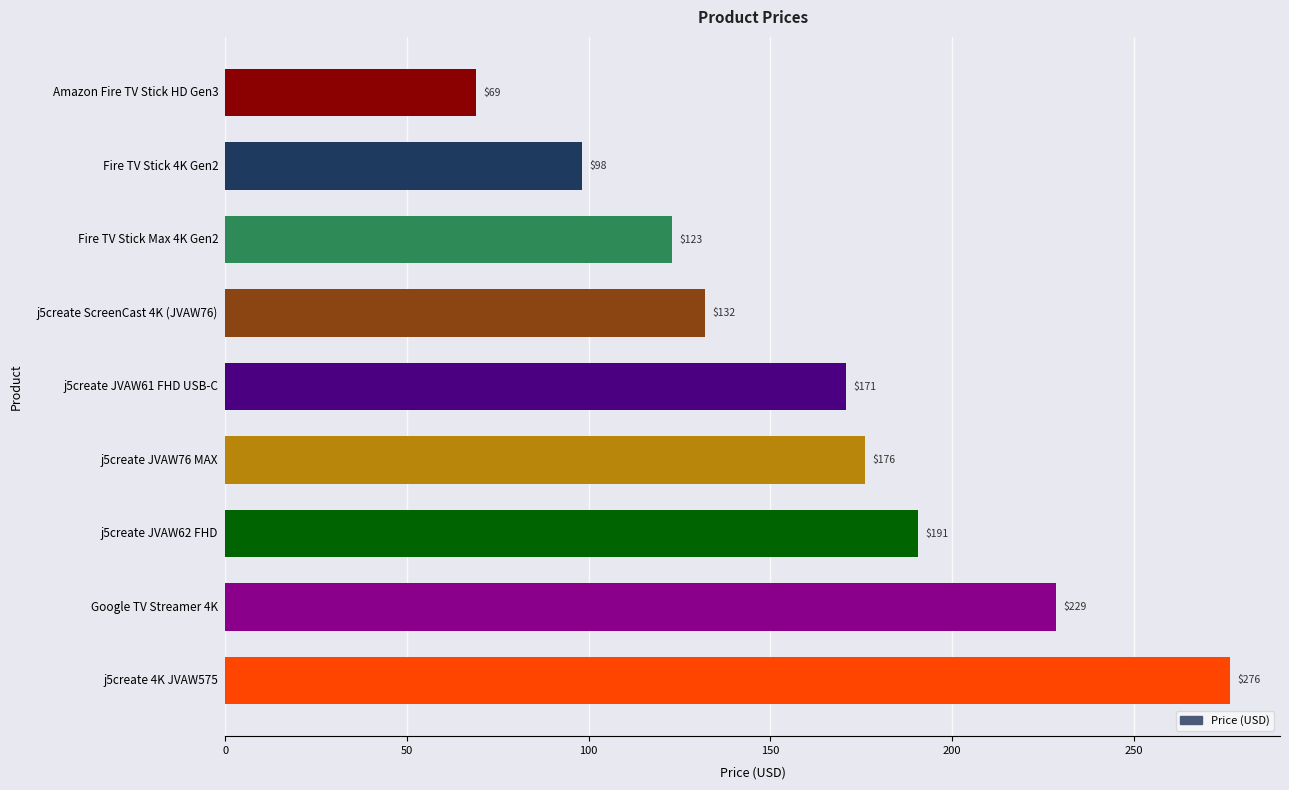

The value at j5create ScreenCast 4K (JVAW76) is 206.8. True or false?

False